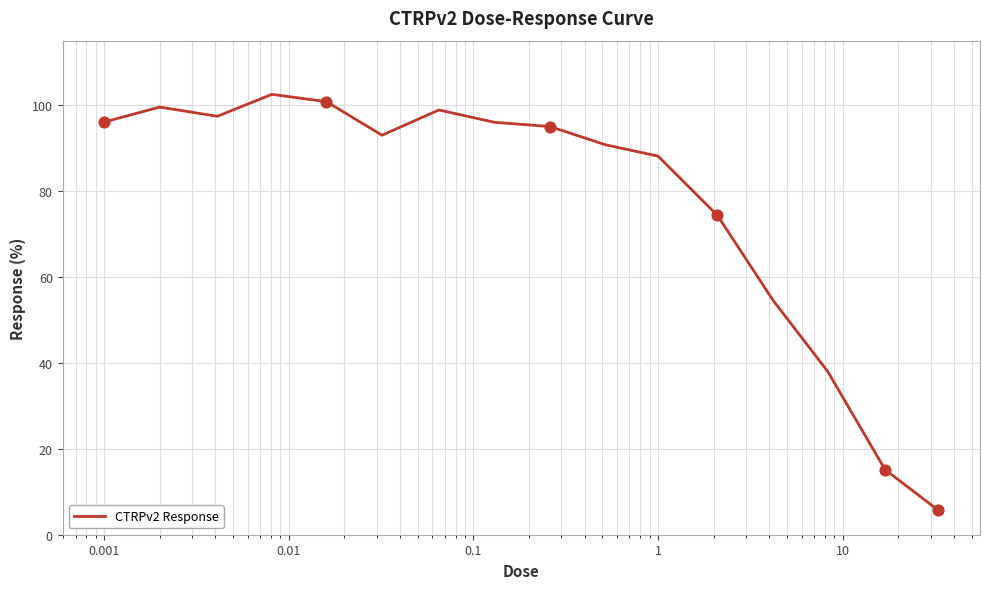

What is the difference between the maximum and minimum values?

96.8